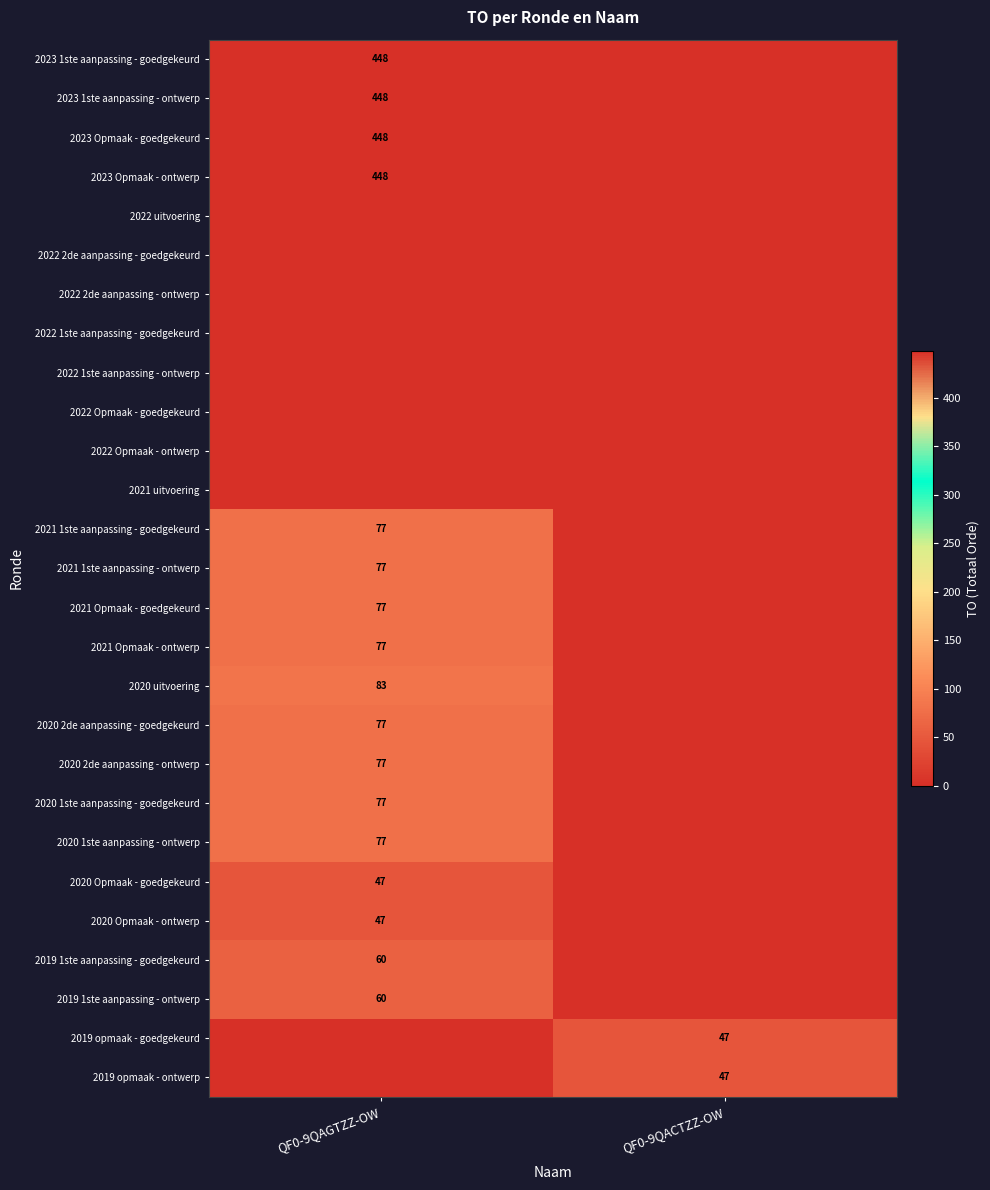

The 2020 1ste aanpassing - goedgekeurd series shows 77 at QF0-9QAGTZZ-OW. True or false?

True